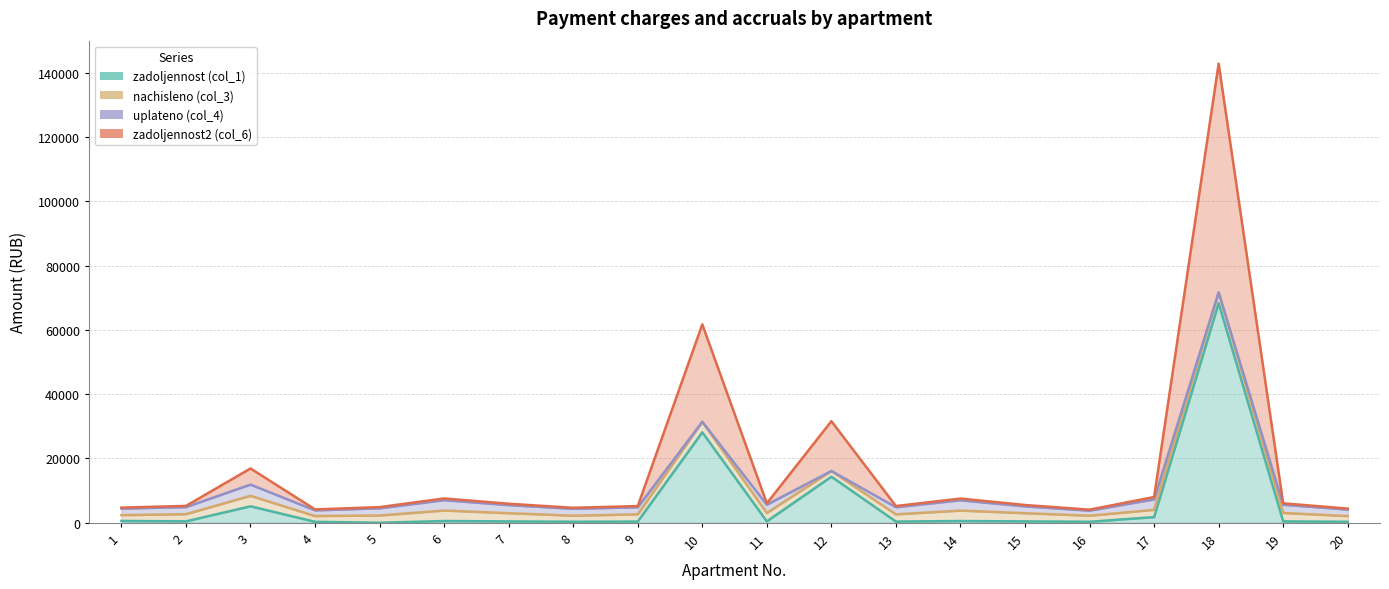

What is the value of the zadoljennost (col_1) point at the 4th from the left?

298.9